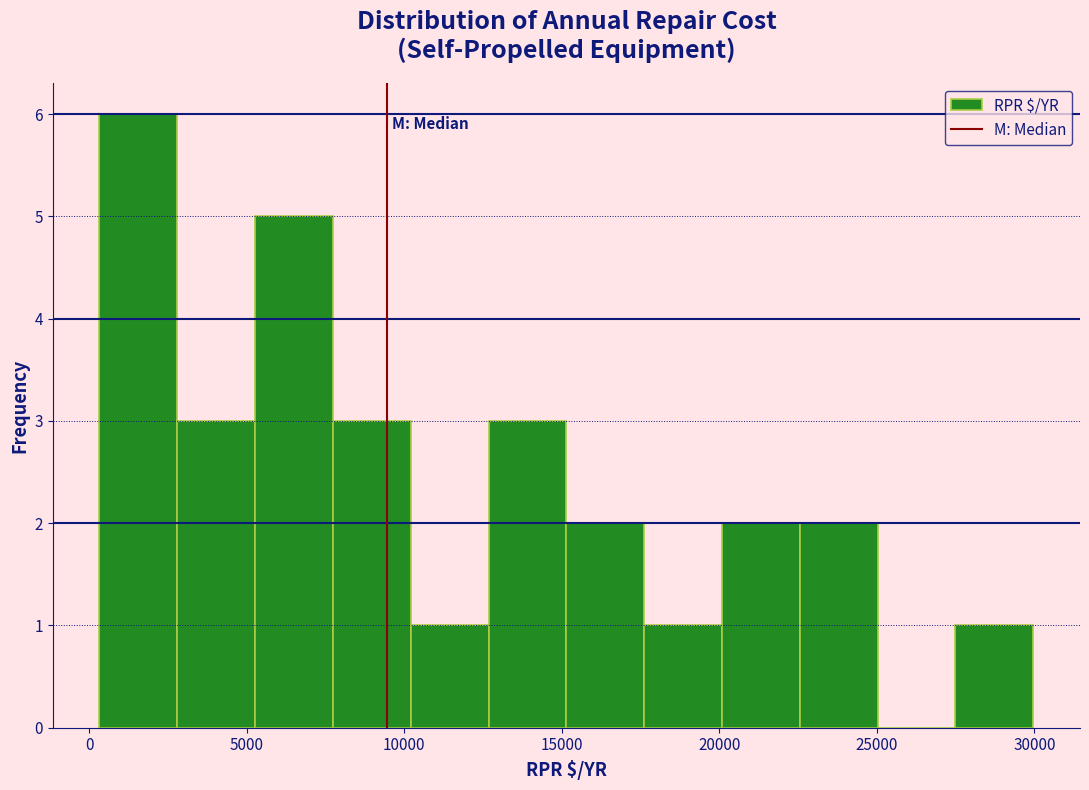

Over which range of the x-axis is the bar tallest?

500 to 3000